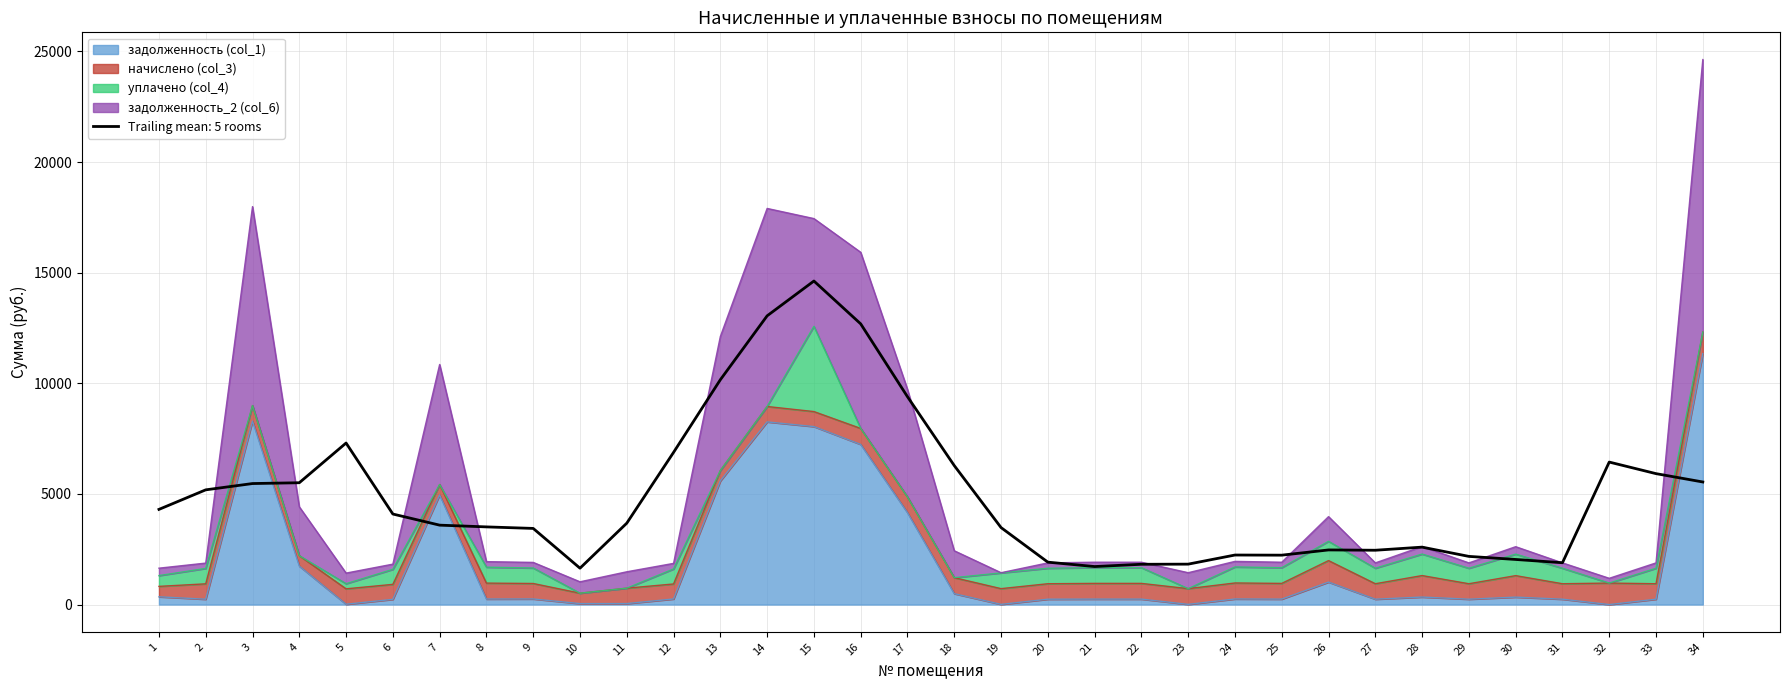

Is the value of задолженность_2 (col_6) at 19 greater than the value of уплачено (col_4) at 6?

No